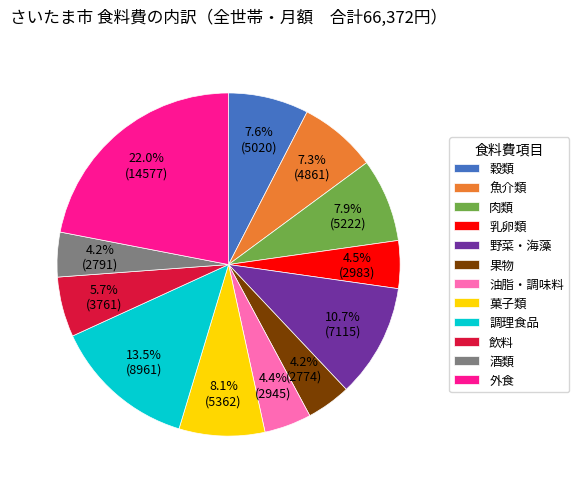

How many segments does this pie chart have?

12